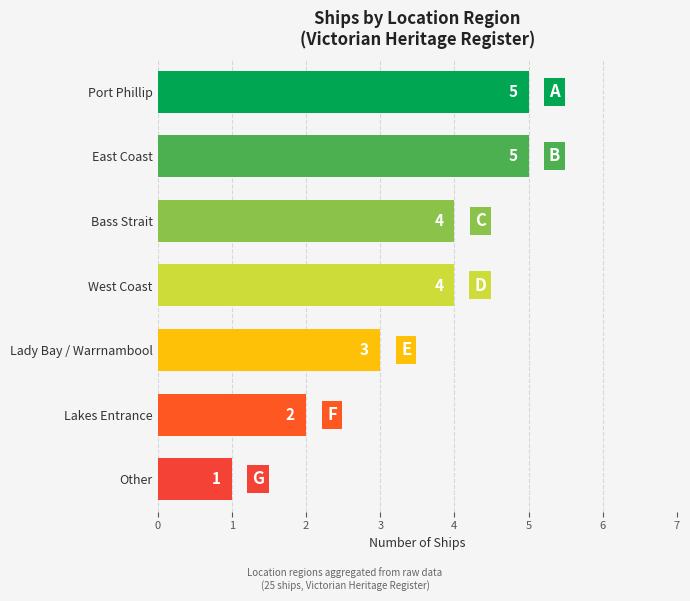

What is the greatest value displayed?

5